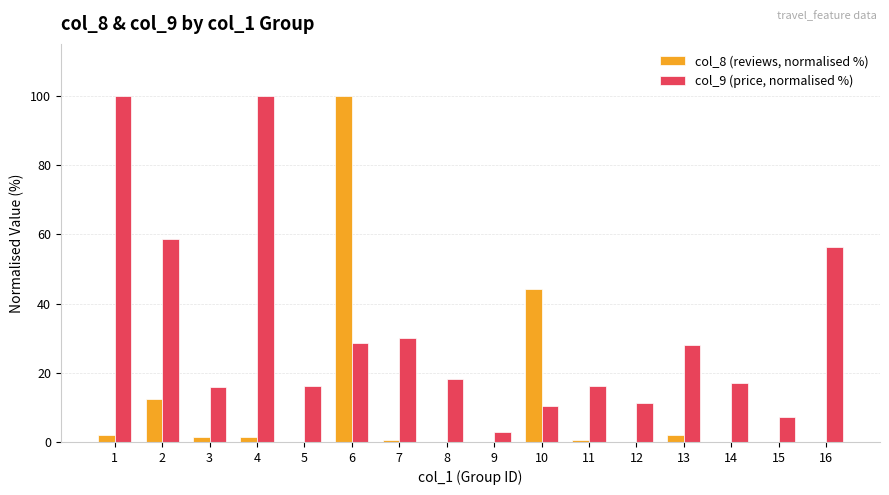

Read the col_8 (reviews, normalised %) value at 7.

0.7